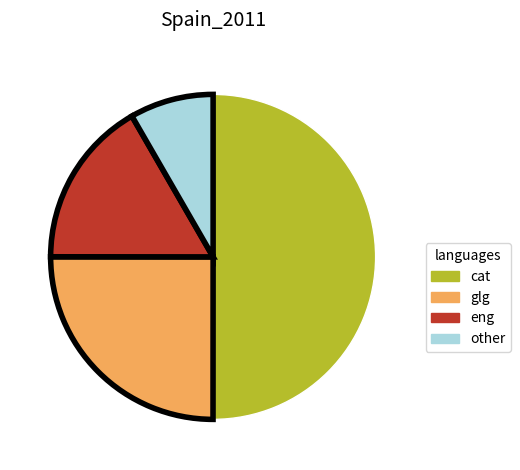

How many segments does this pie chart have?

4